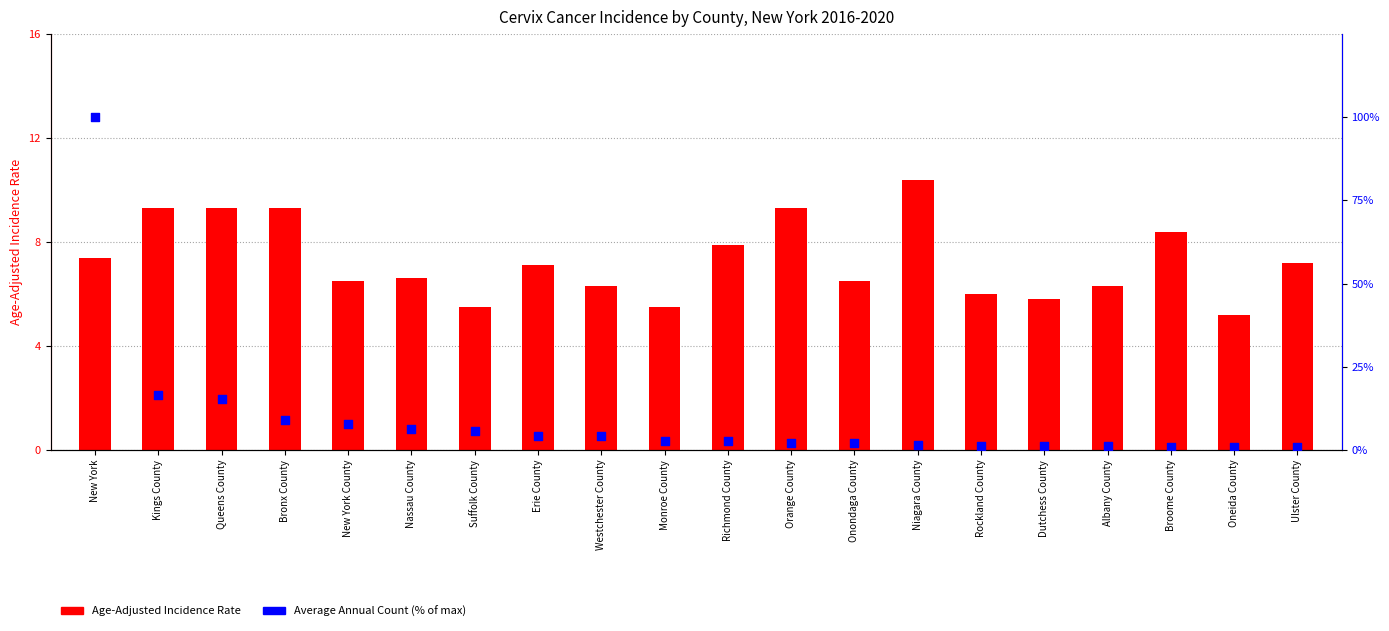

Which series has the largest total across all categories?

Avg Annual Count (normalized)